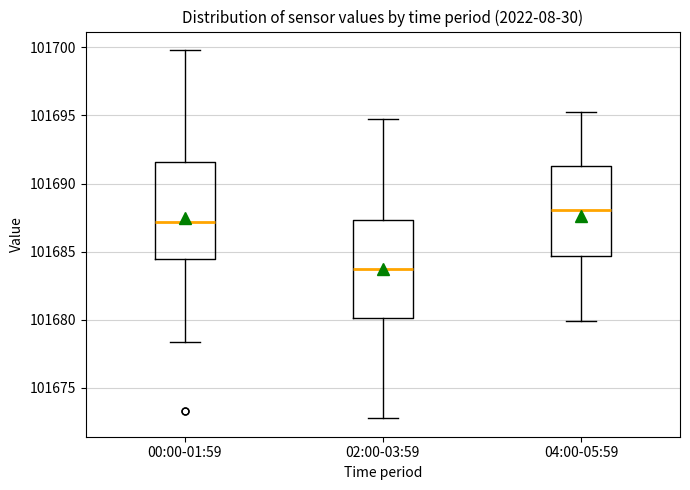

Reading left to right, read every box against the y-axis: the position of its median line, the range the box covers, and the ends of its whiskers. The values are not printed on the chart, so give them approximately, as read against the axis.

00:00-01:59: median 101687.0, box 101684.5 to 101691.5, whiskers 101678.5 to 101700.0
02:00-03:59: median 101683.5, box 101680.0 to 101687.5, whiskers 101673.0 to 101694.5
04:00-05:59: median 101688.0, box 101684.5 to 101691.5, whiskers 101680.0 to 101695.5